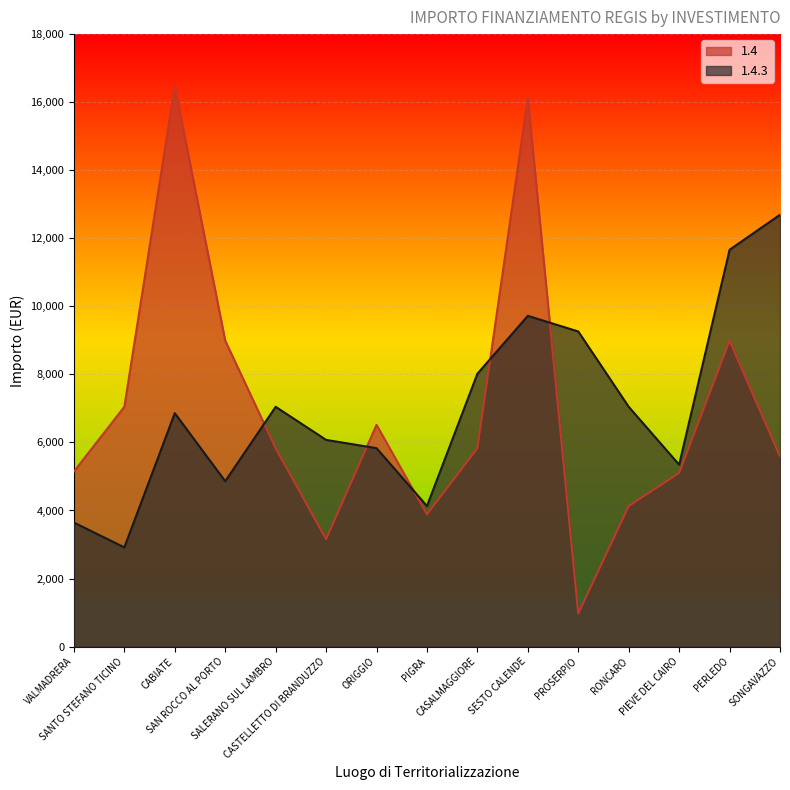

Rank the series at VALMADRERA from highest to lowest value.

1.4, 1.4.3